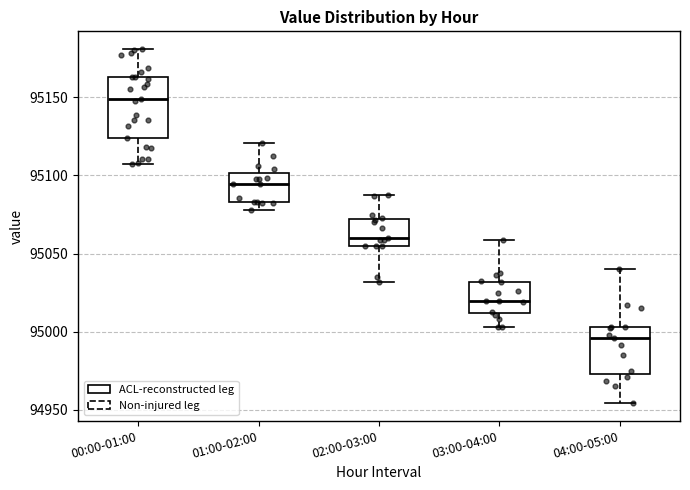

Which box's median line is the lowest?

04:00-05:00